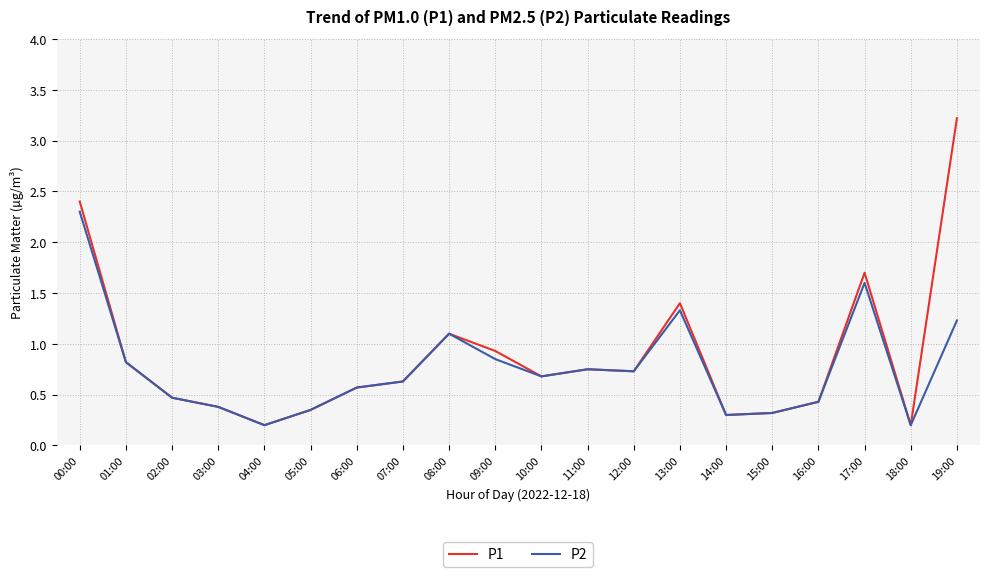

What is the minimum value for P1?

0.2